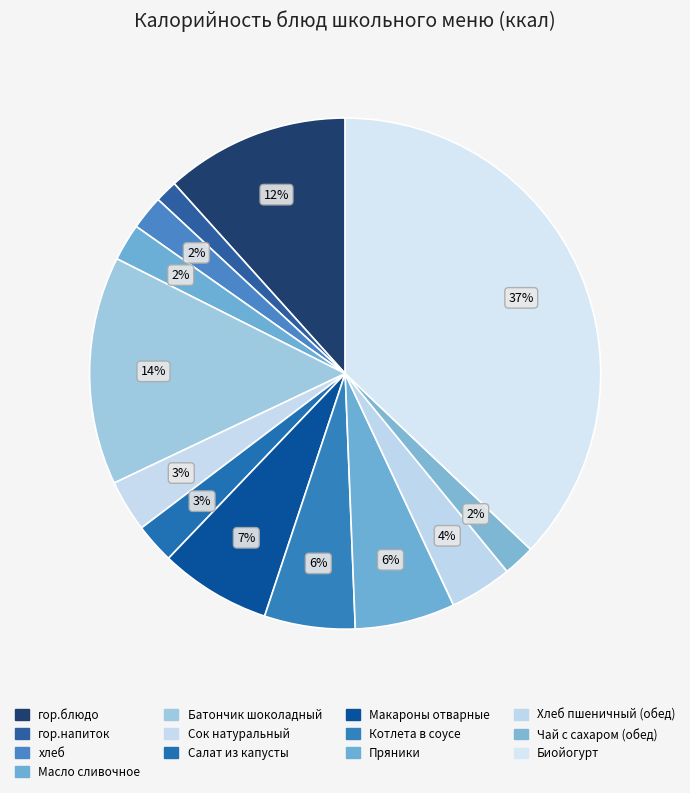

To the nearest percent, what is the difference between the гор.блюдо and гор.напиток slice percentages?

10%